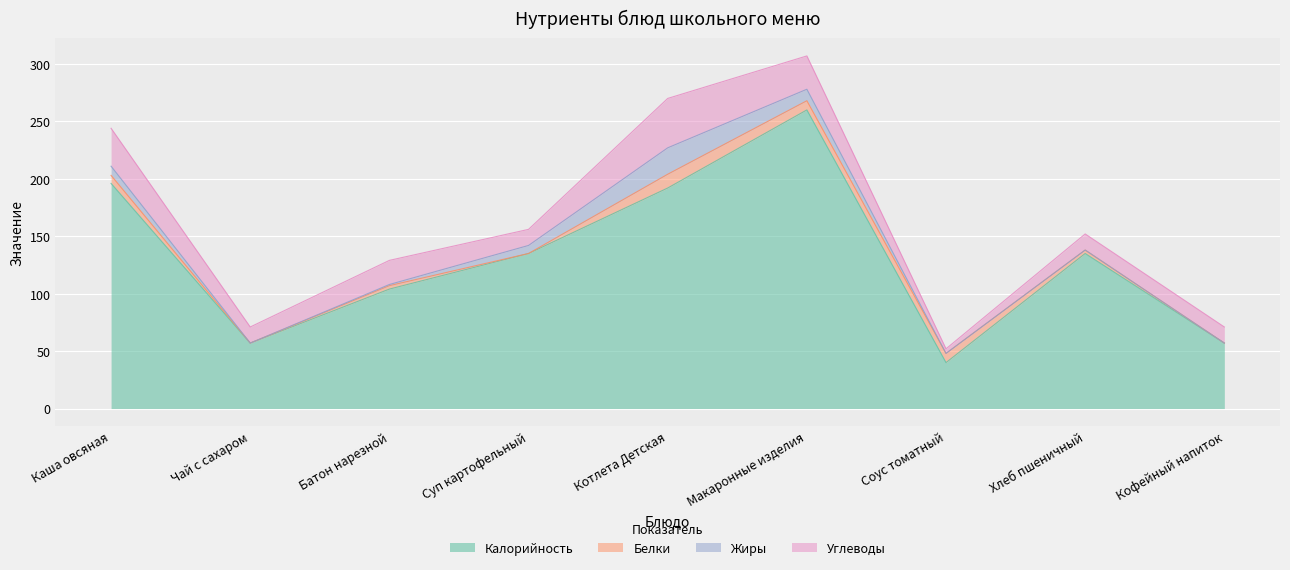

Rank the series at Чай с сахаром from highest to lowest value.

Калорийность, Углеводы, Белки, Жиры